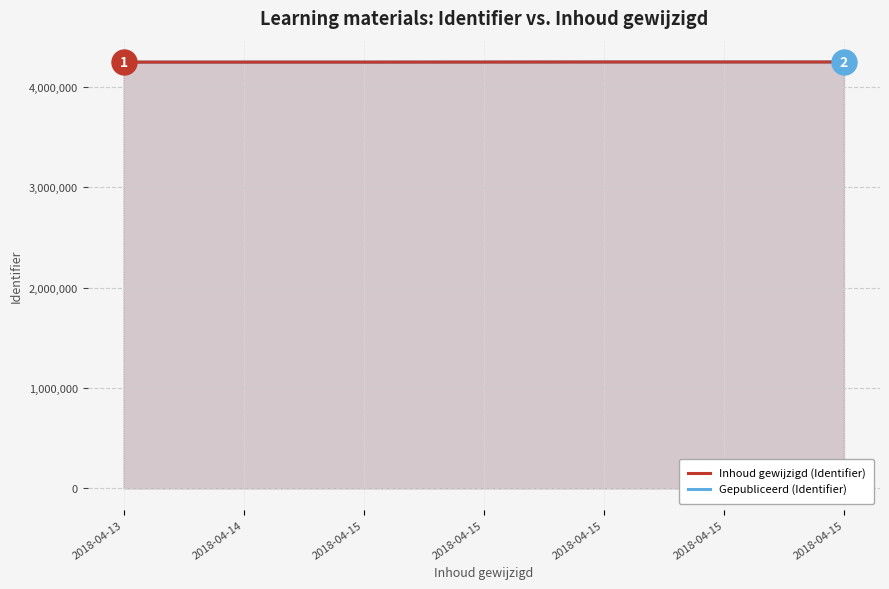

How many data points in Gepubliceerd (Identifier) are less than 4247159?

3